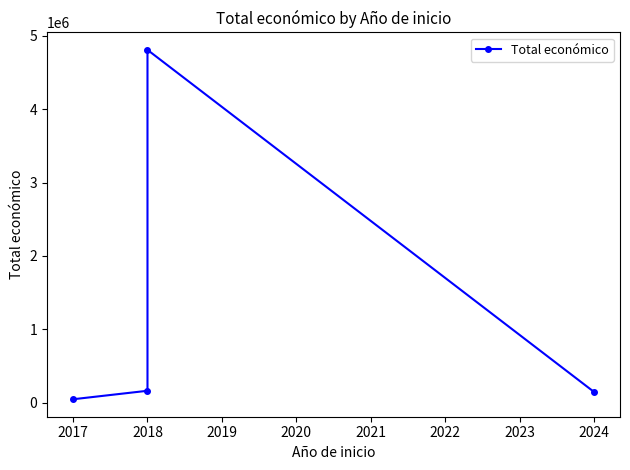

Which label corresponds to the largest value in the chart?

2018